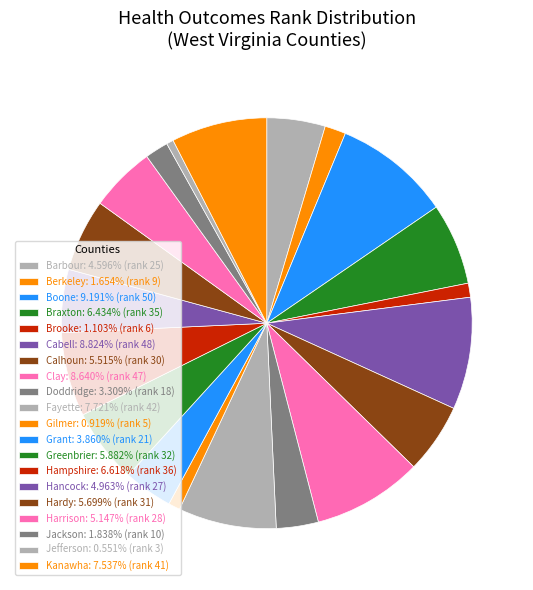

To the nearest percent, what is the average slice percentage?

5%